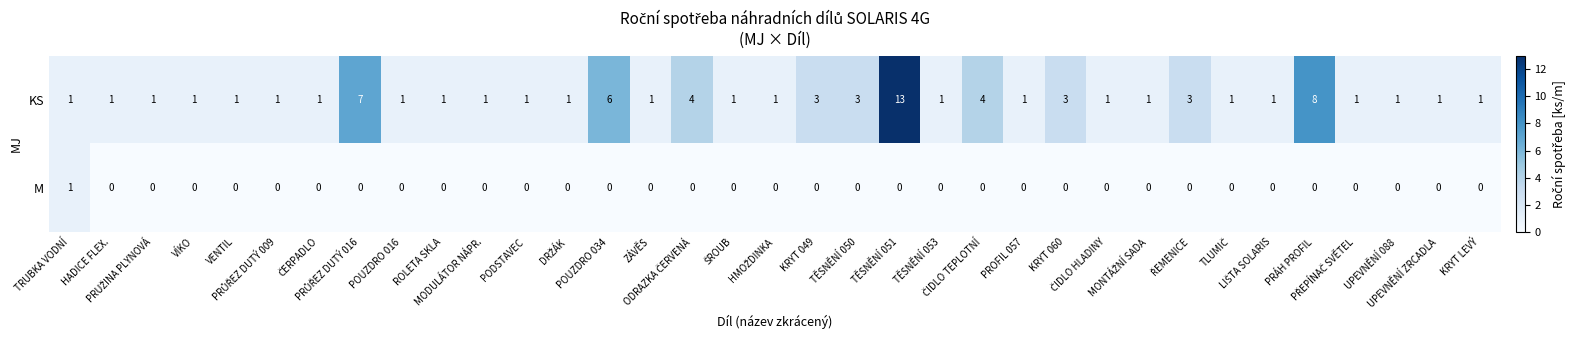

What is the maximum value shown in the chart?

13